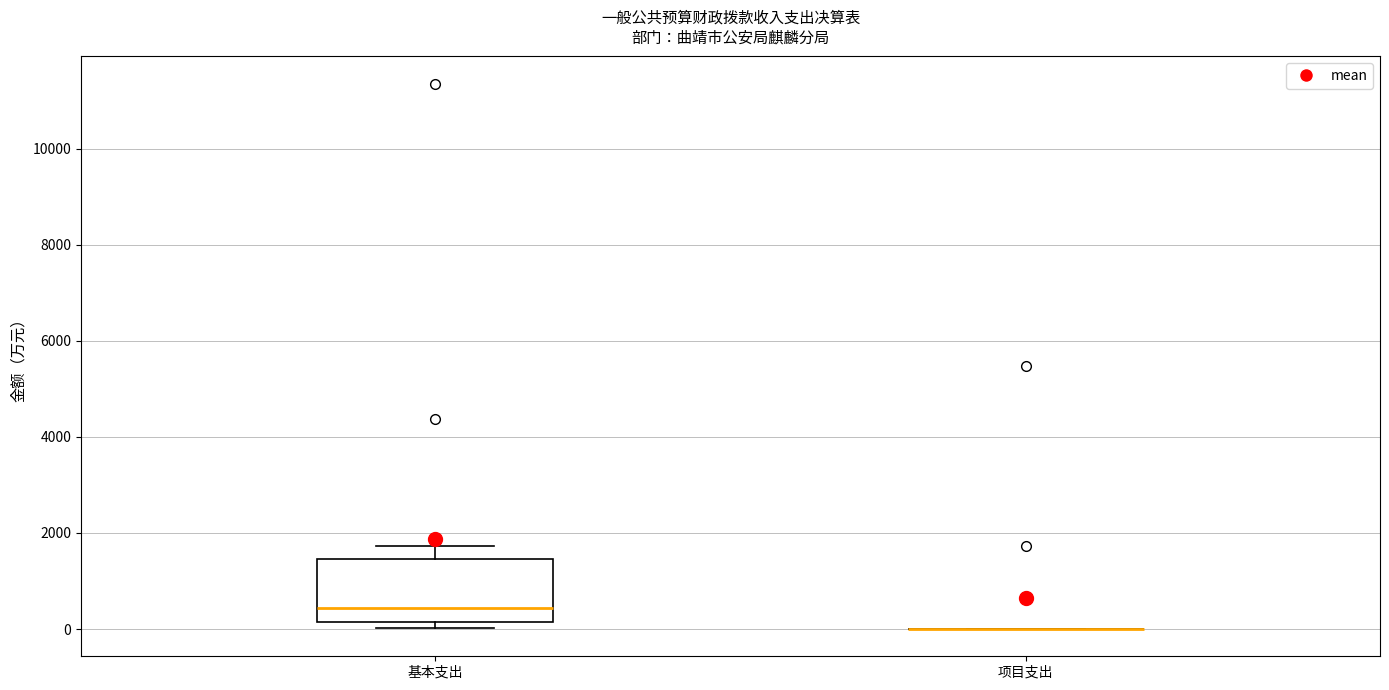

Reading left to right, transcribe this box plot: for each box, give where its median line is, the range the box spans, and where its two whiskers end, as read against the y-axis. The values are not printed on the chart, so give them approximately, as read against the axis.

基本支出: median 400, box 200 to 1400, whiskers 0 to 1800
项目支出: box collapsed to a line at 0, whiskers 0 to 0